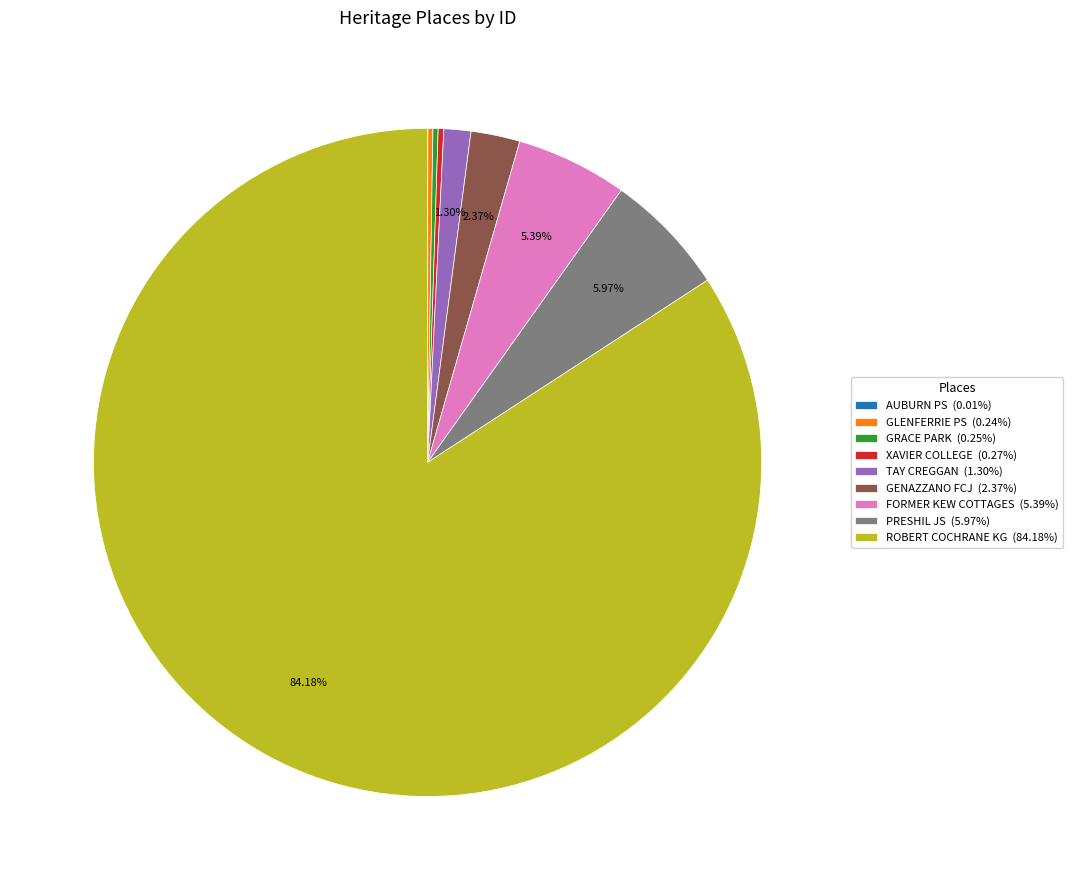

Do GENAZZANO FCJ (2.37%) and FORMER KEW COTTAGES (5.39%) together represent more than half of the pie?

No